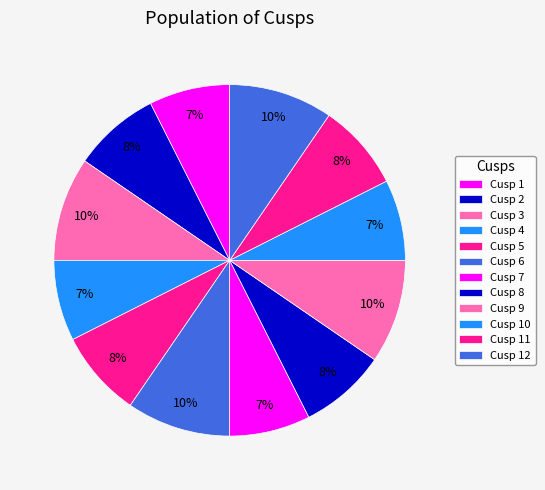

Is it true that Cusp 6 is 1% of the pie?

False